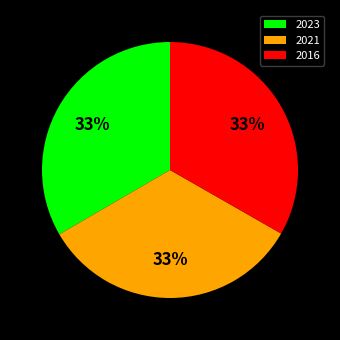

Approximately how many times larger is the value at 2016 compared to 2023?

1.0